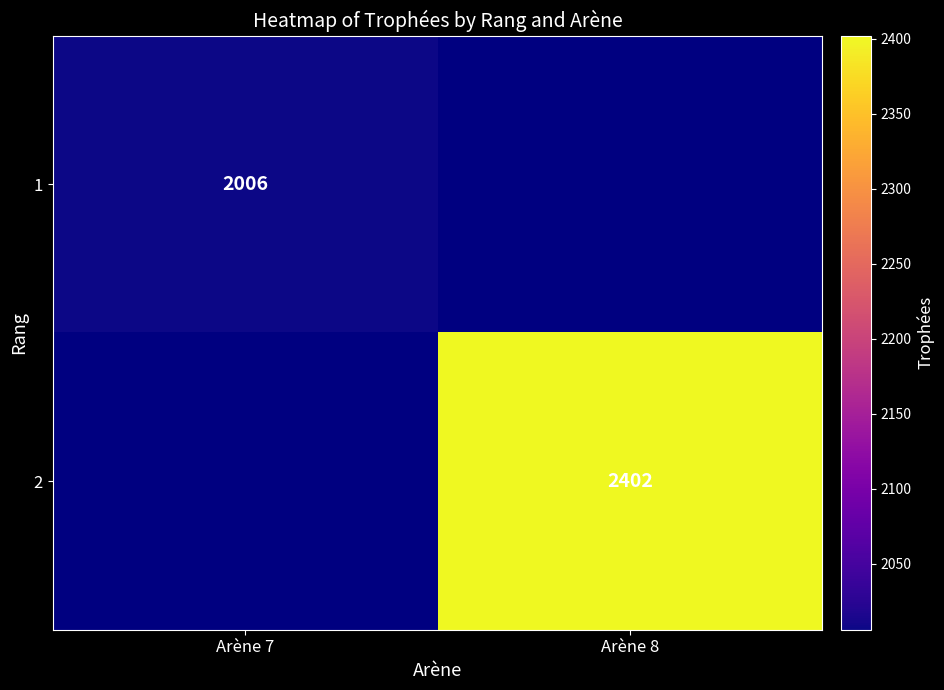

Between Arène 8 and Arène 7, which is larger?

Arène 7